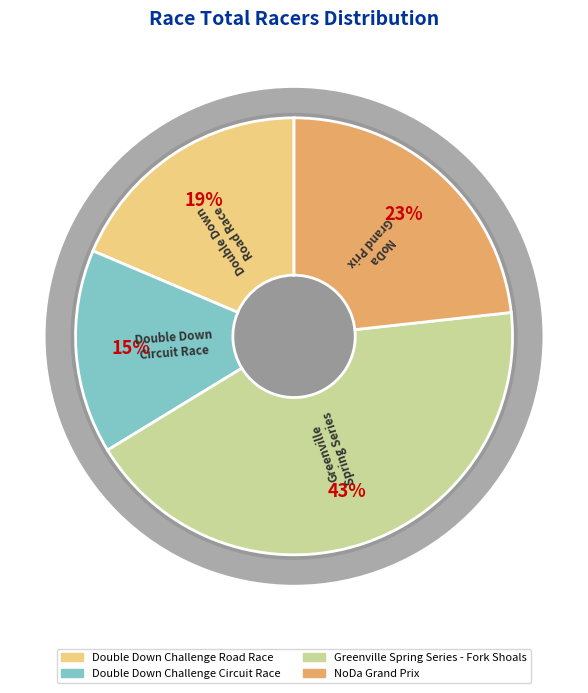

True or false: Greenville Spring Series - Fork Shoals accounts for 43% of the total.

True